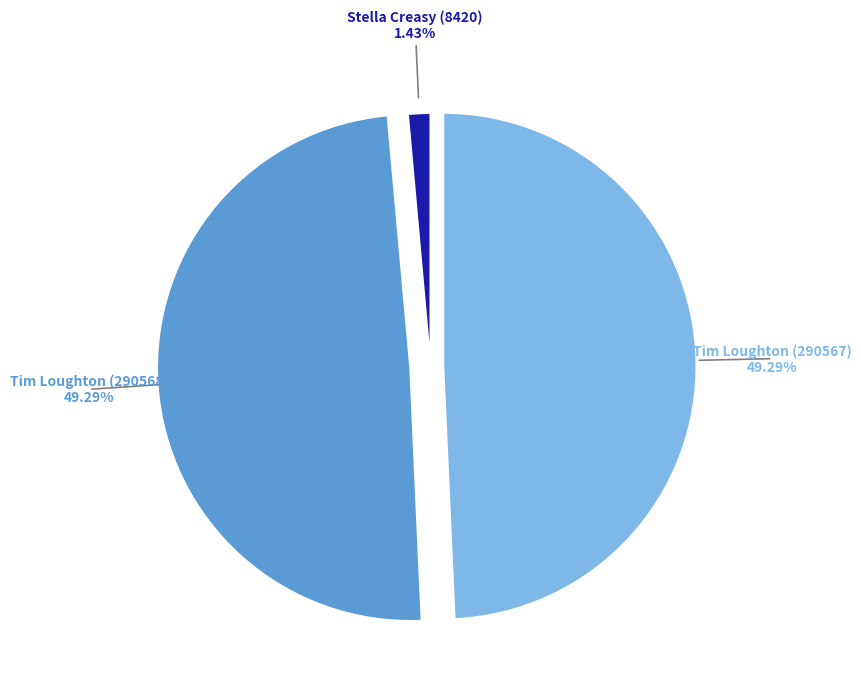

Does any single category account for the majority?

No